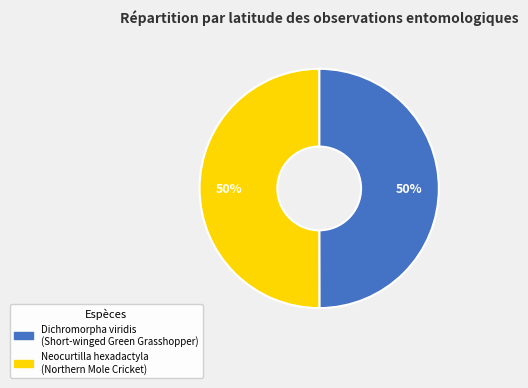

What percentage is the Dichromorpha viridis slice, to the nearest percent?

50%